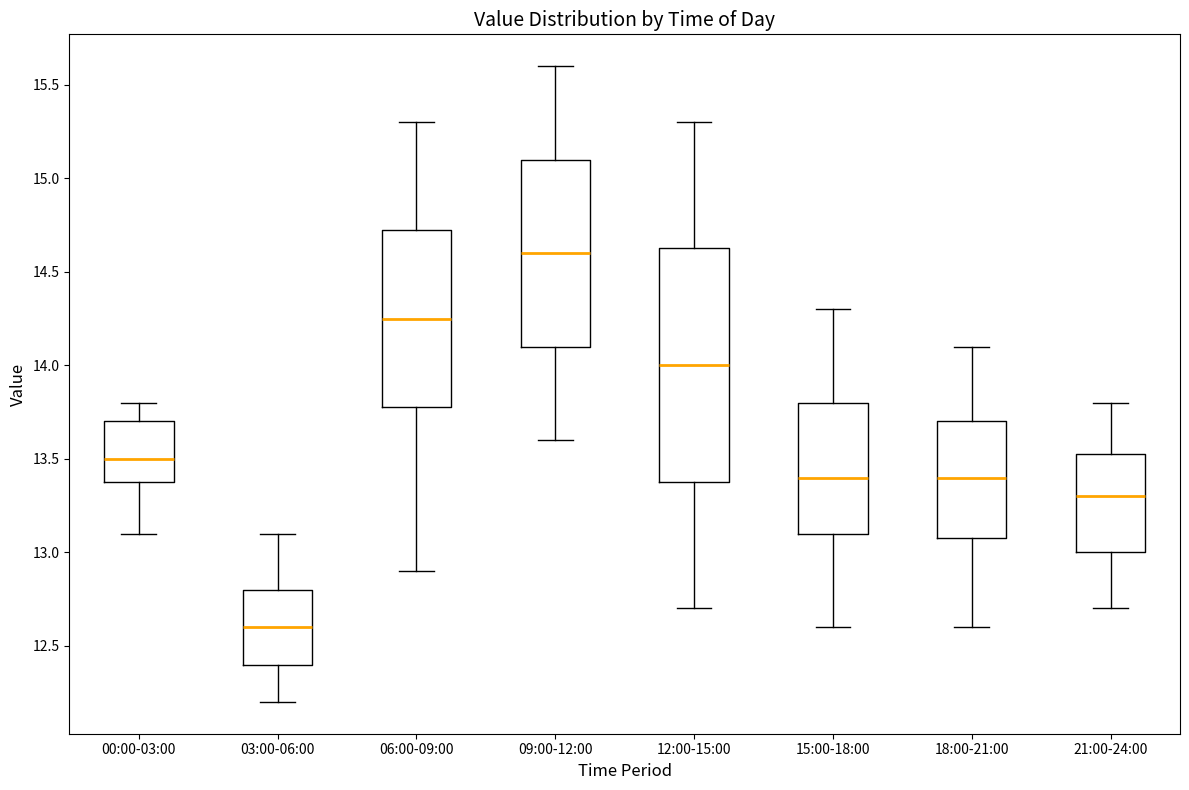

Which box has the lowest median line?

03:00-06:00